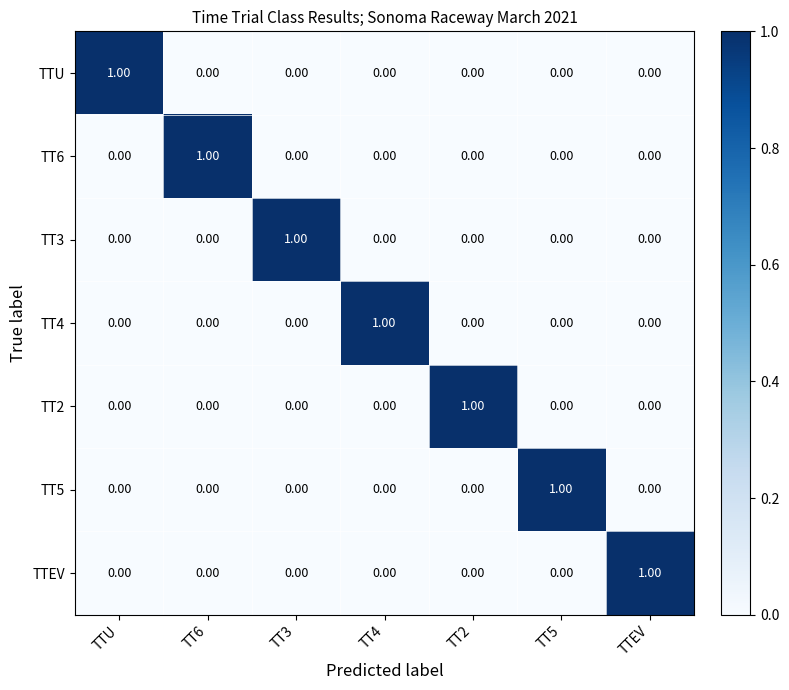

At how many categories does at least one series exceed 0?

7